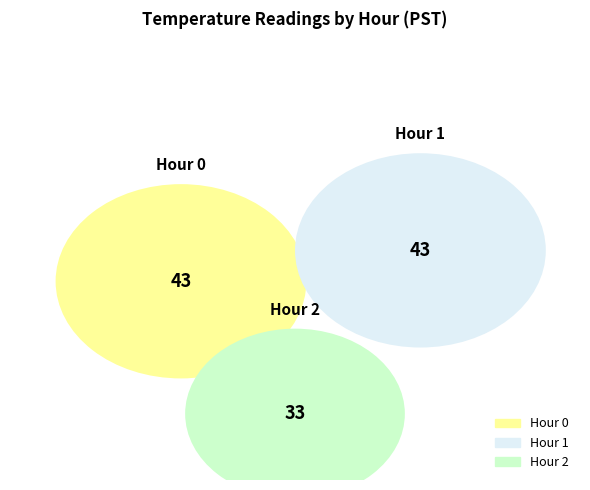

What is the smallest slice in the pie chart?

Hour 2